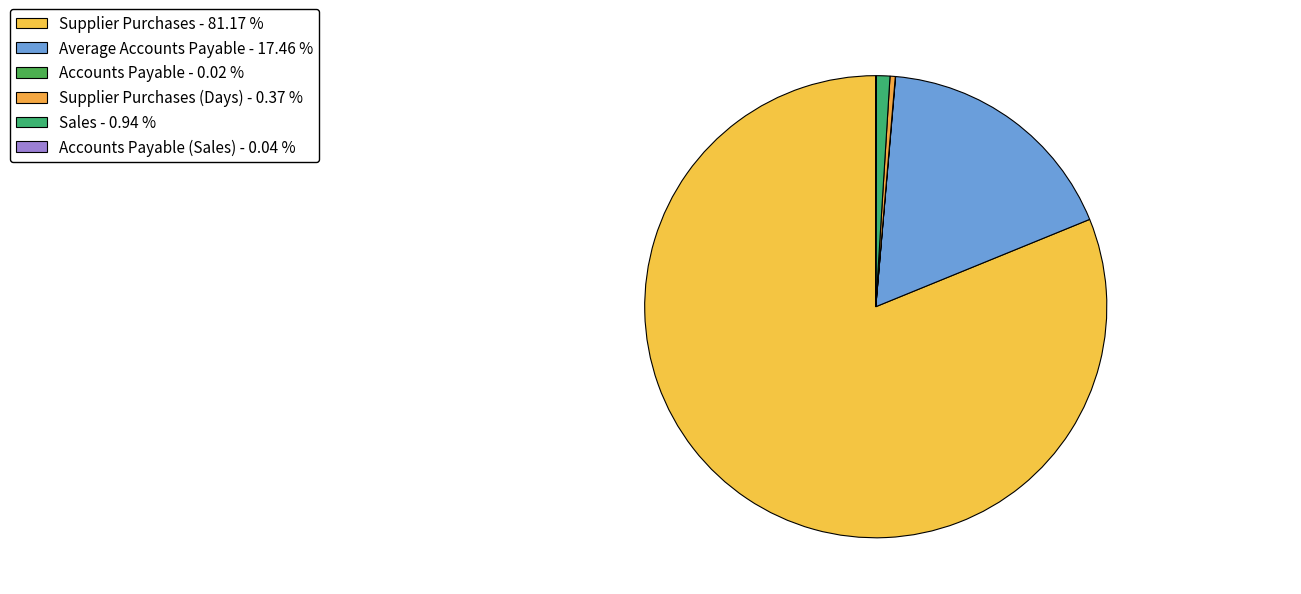

What is the smallest slice in the pie chart?

Accounts Payable